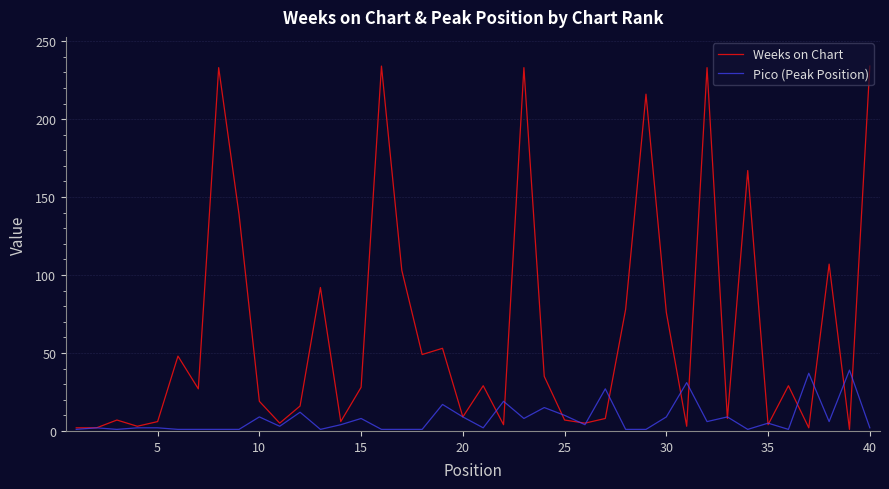

Which series has the largest total across all categories?

Weeks on Chart